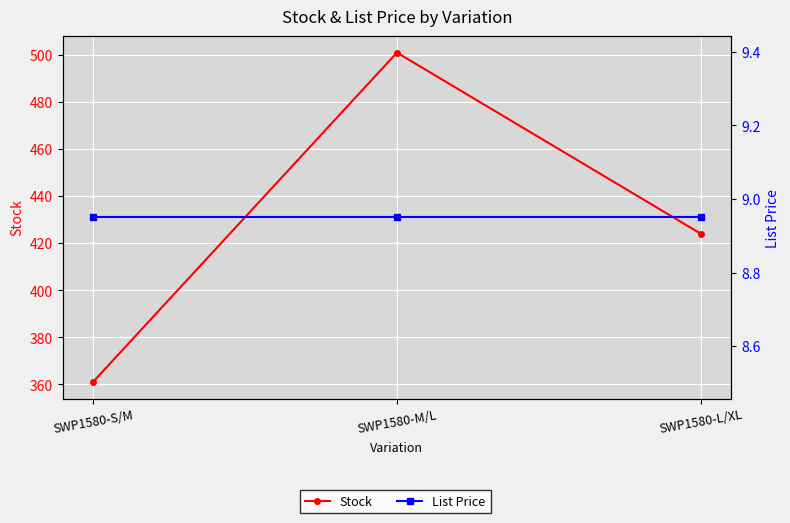

Reading right to left, transcribe all the data shown in this chart.

Stock: SWP1580-L/XL=424.0	SWP1580-M/L=501.0	SWP1580-S/M=361.0
List Price: SWP1580-L/XL=8.9	SWP1580-M/L=8.9	SWP1580-S/M=8.9